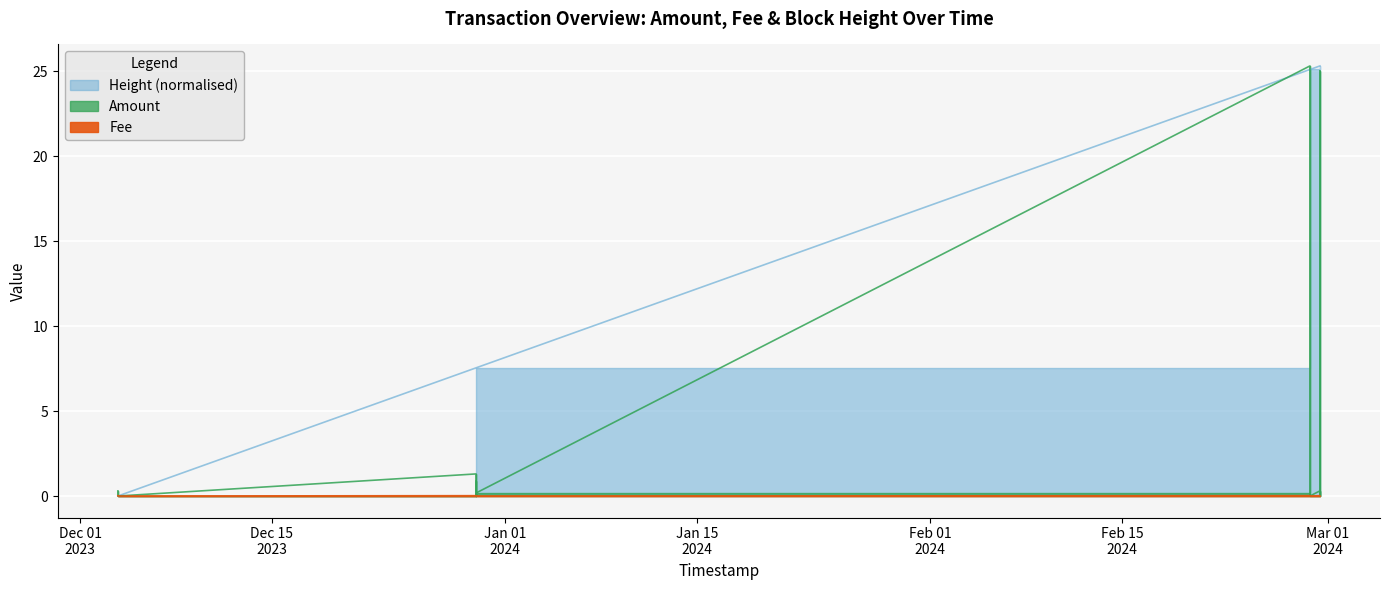

True or false: Height_norm has a value of 25.1 at 2024-02-28 16:54:48.

True